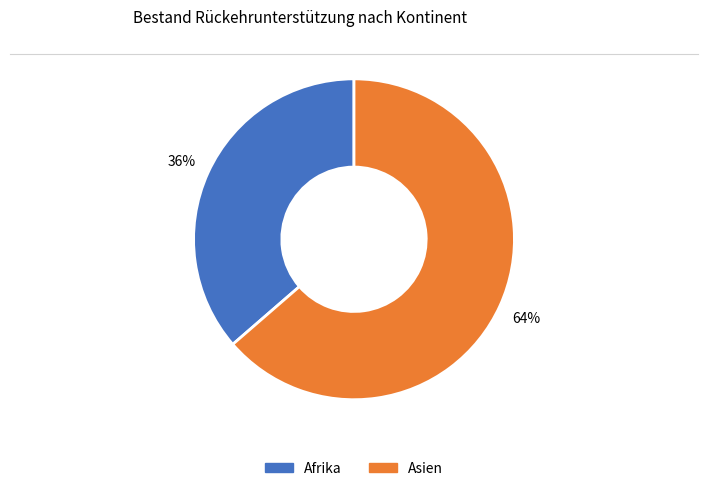

Which category has the smallest portion of the pie?

Afrika